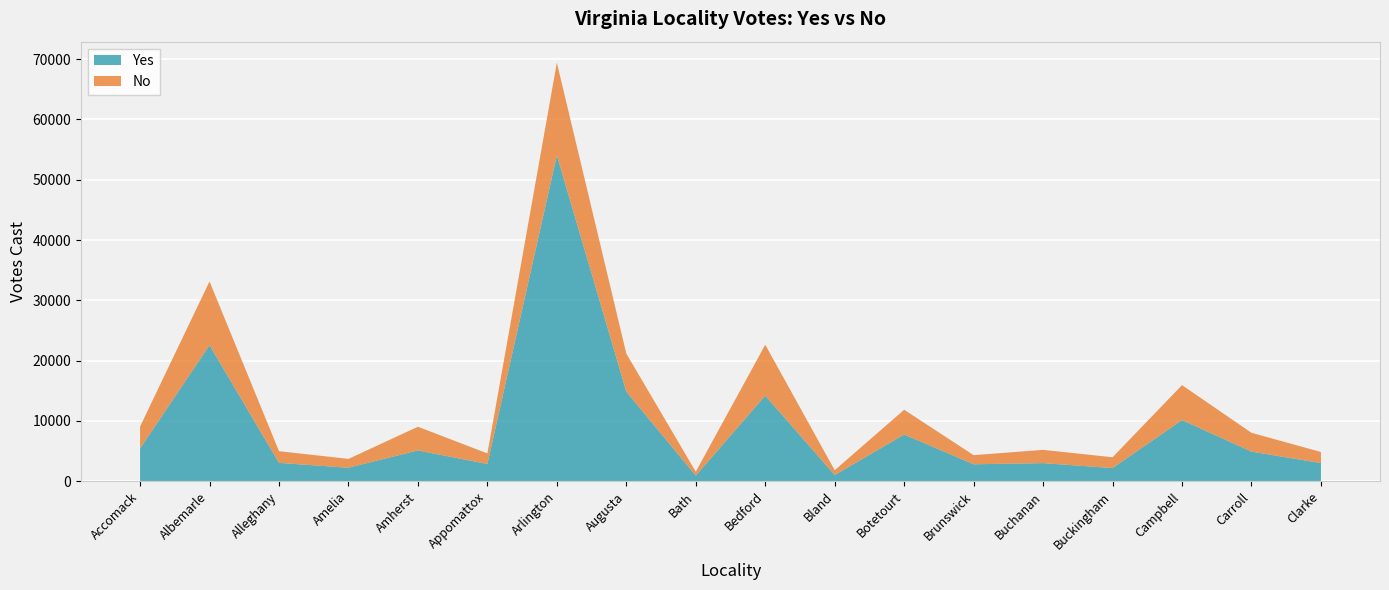

Reading left to right, extract all data points from this chart.

Yes: 5428	22577	3052	2242	5114	2866	54048	14868	941	14203	1040	7754	2817	3008	2189	10152	4914	3021
No: 3650	10572	1940	1471	3928	1756	15387	6312	649	8443	793	4107	1515	2204	1797	5792	3125	1831